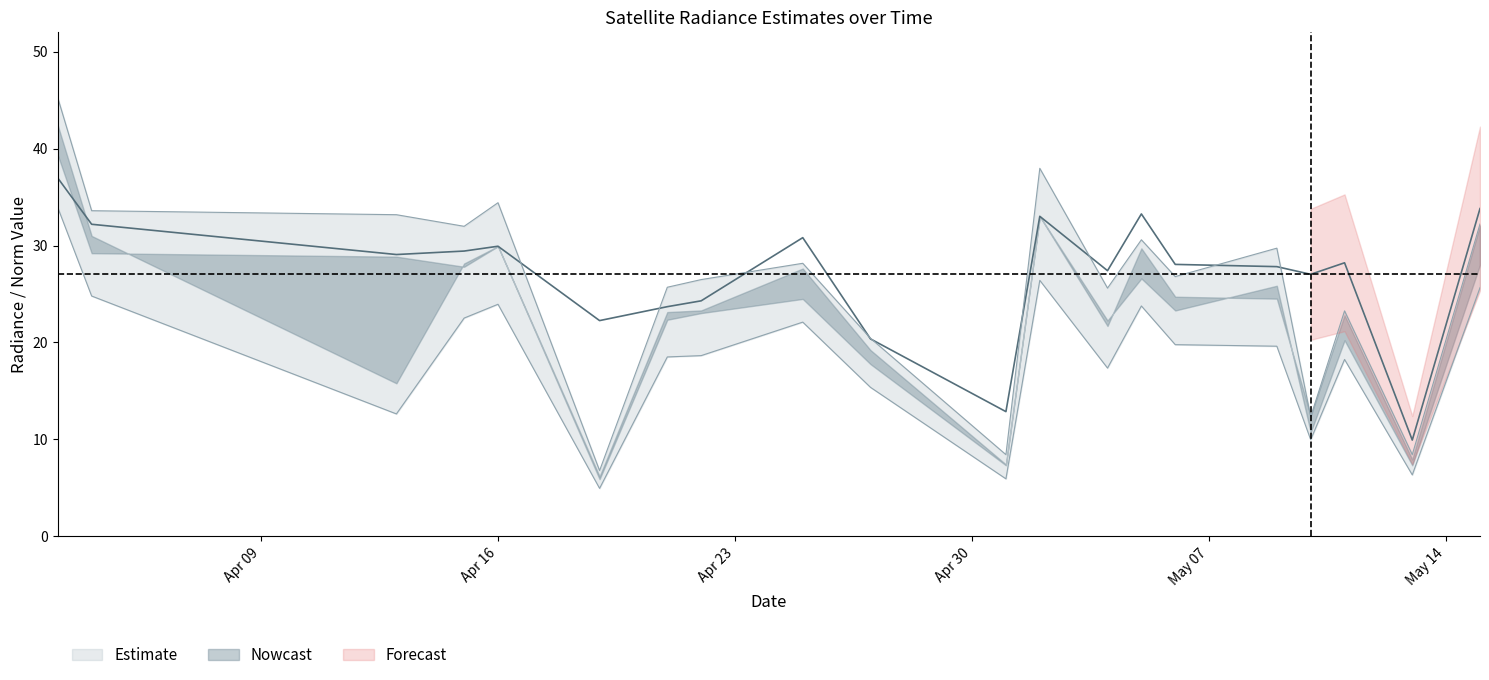

Read the rade9_aggzone_norm value at 2012-04-19.

22.3